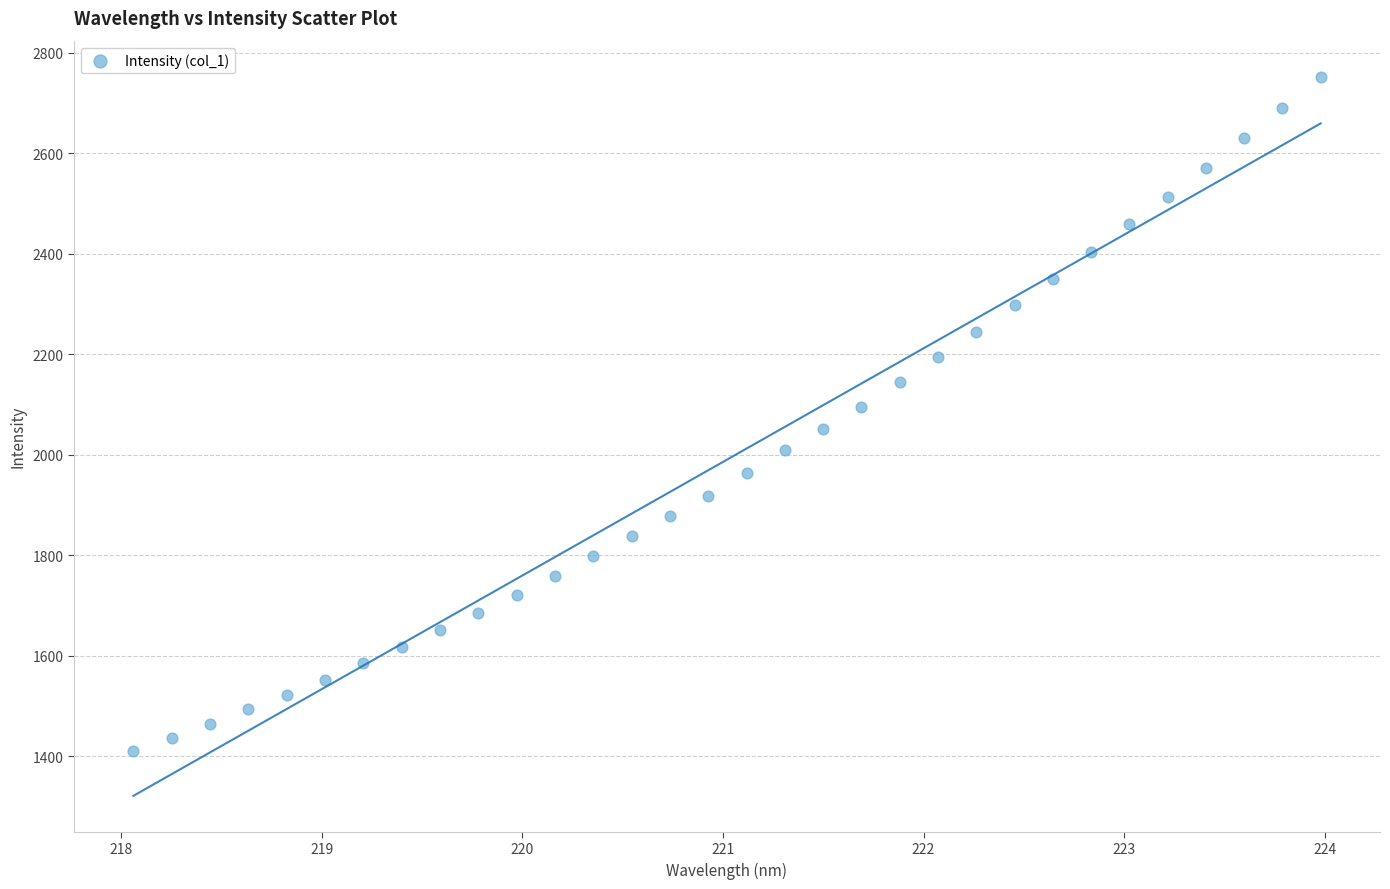

What is the range of X values (max minus min)?

5.9